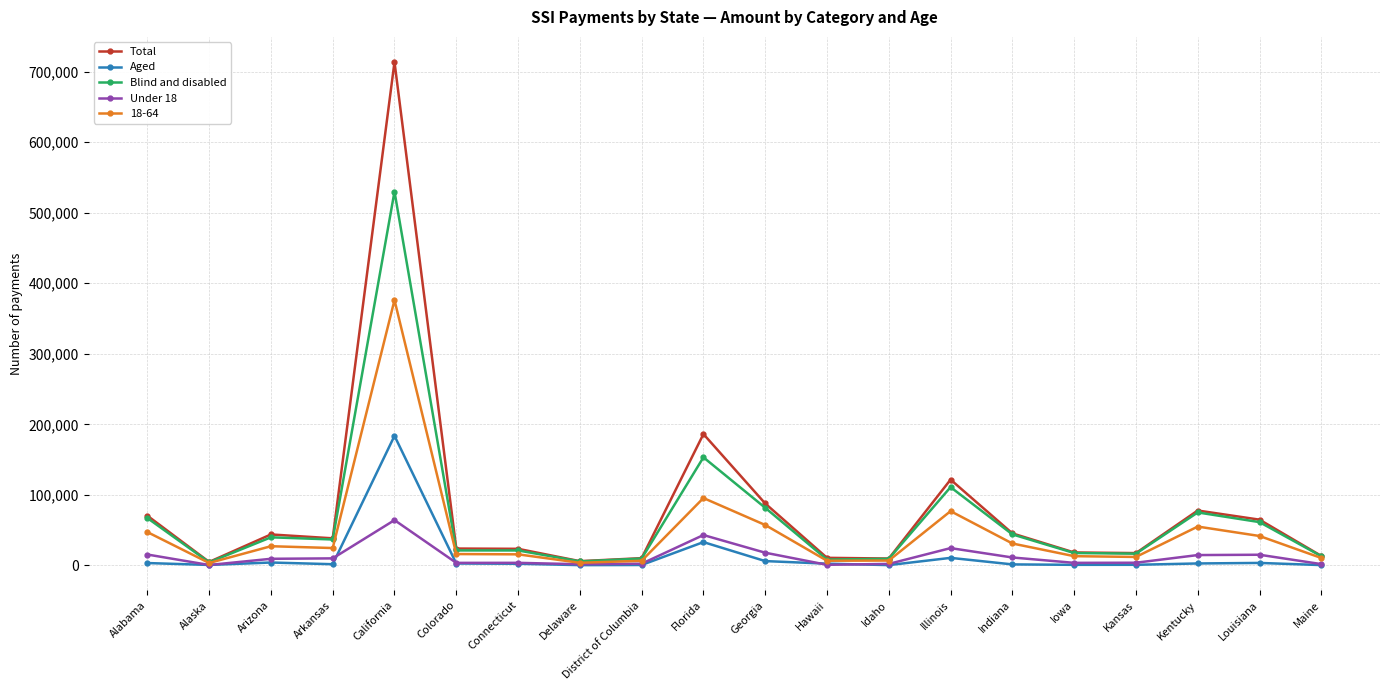

Is the value of Total at Indiana greater than the value of Blind and disabled at Georgia?

No